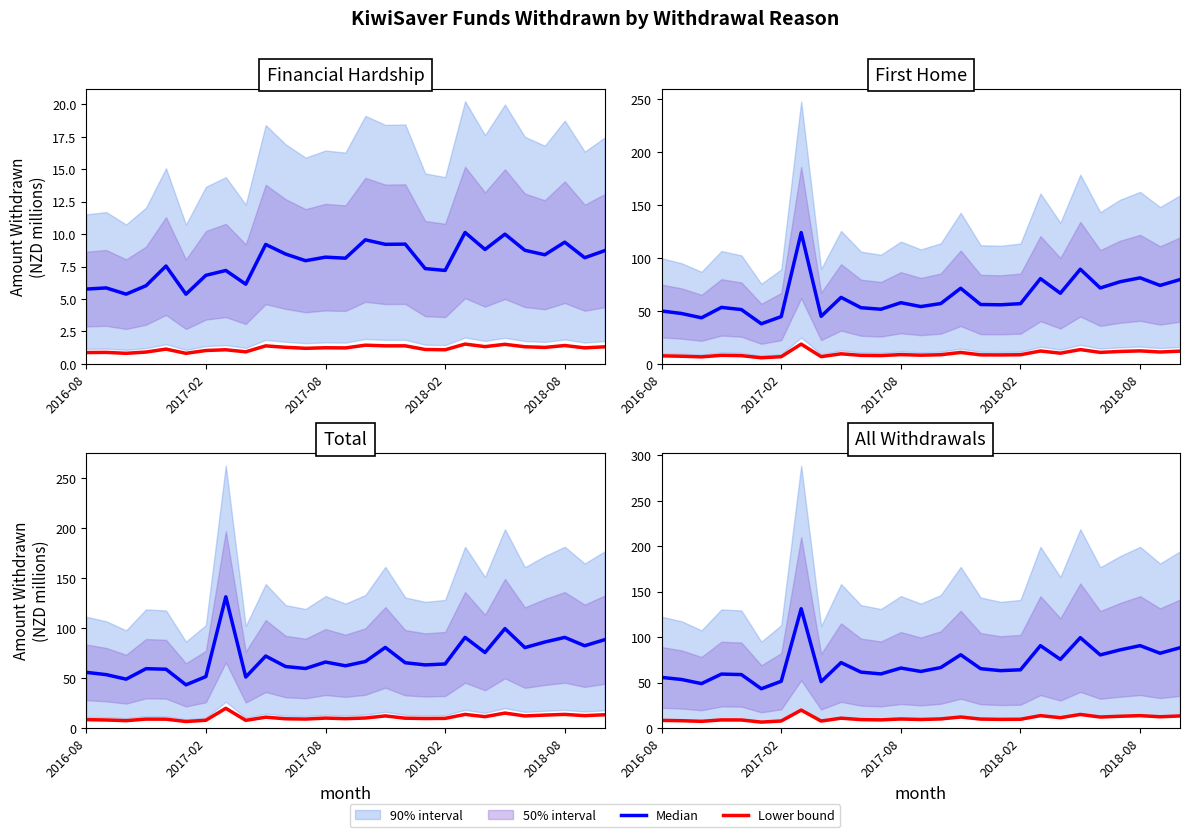

Which has a higher value, 20 or 22?

22